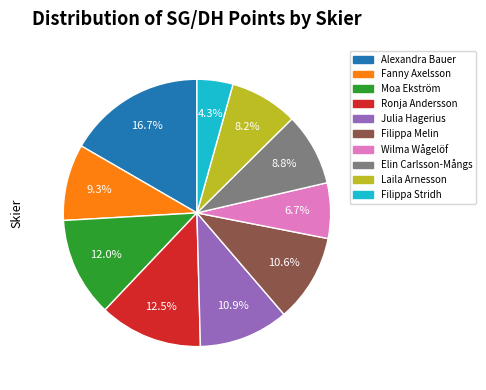

What is the smallest slice in the pie chart?

Filippa Stridh